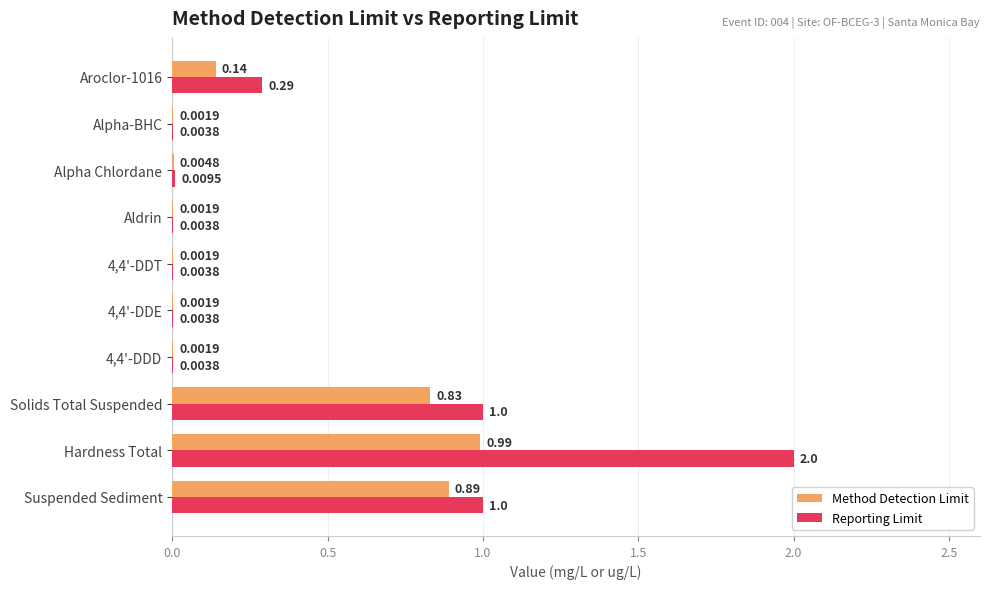

What is the sum of all Method Detection Limit values?

2.9